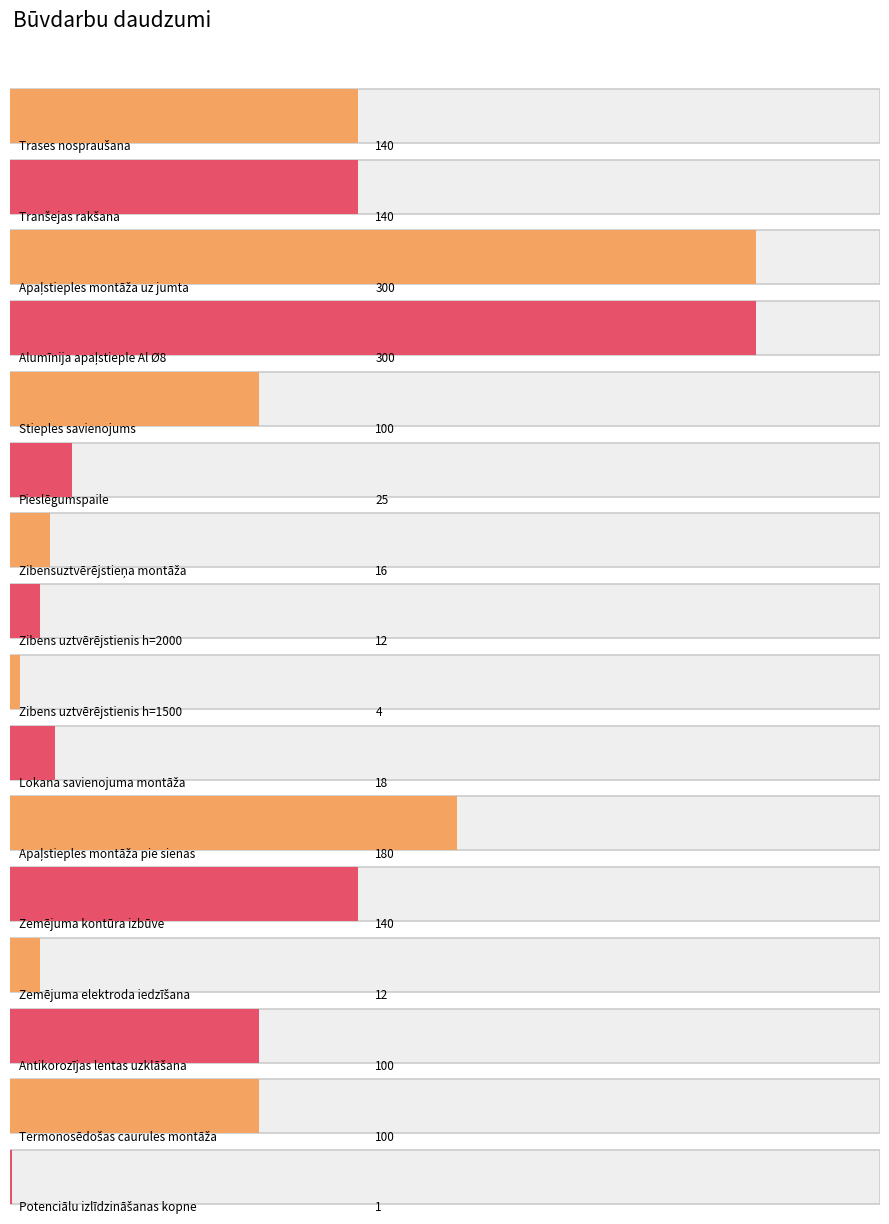

What is the ratio of the value at Apaļstieples montāža uz jumta to the value at Apaļstieples montāža pie sienas?

1.7